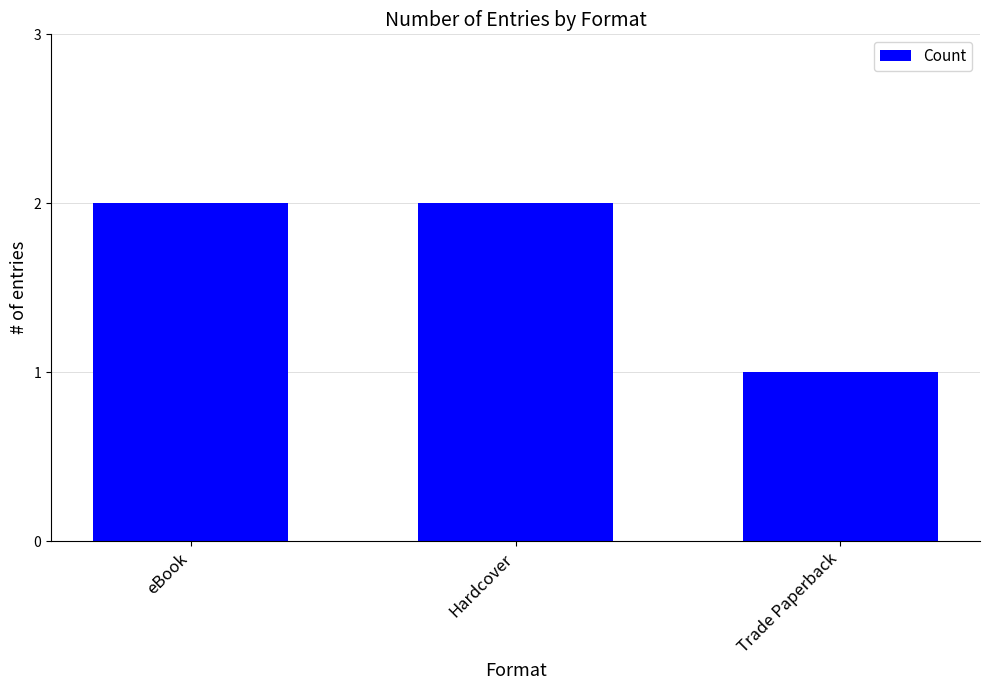

True or false: the data shows 2 at eBook.

True